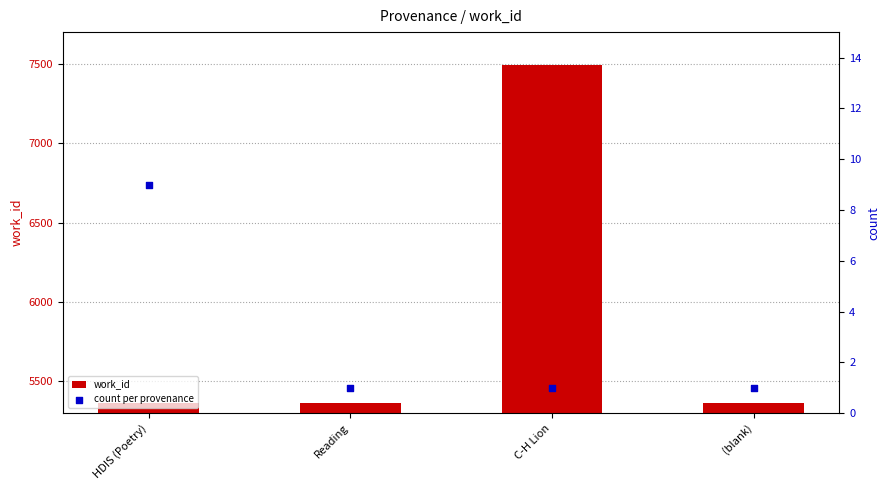

Which series has the widest spread of Y values?

work_id